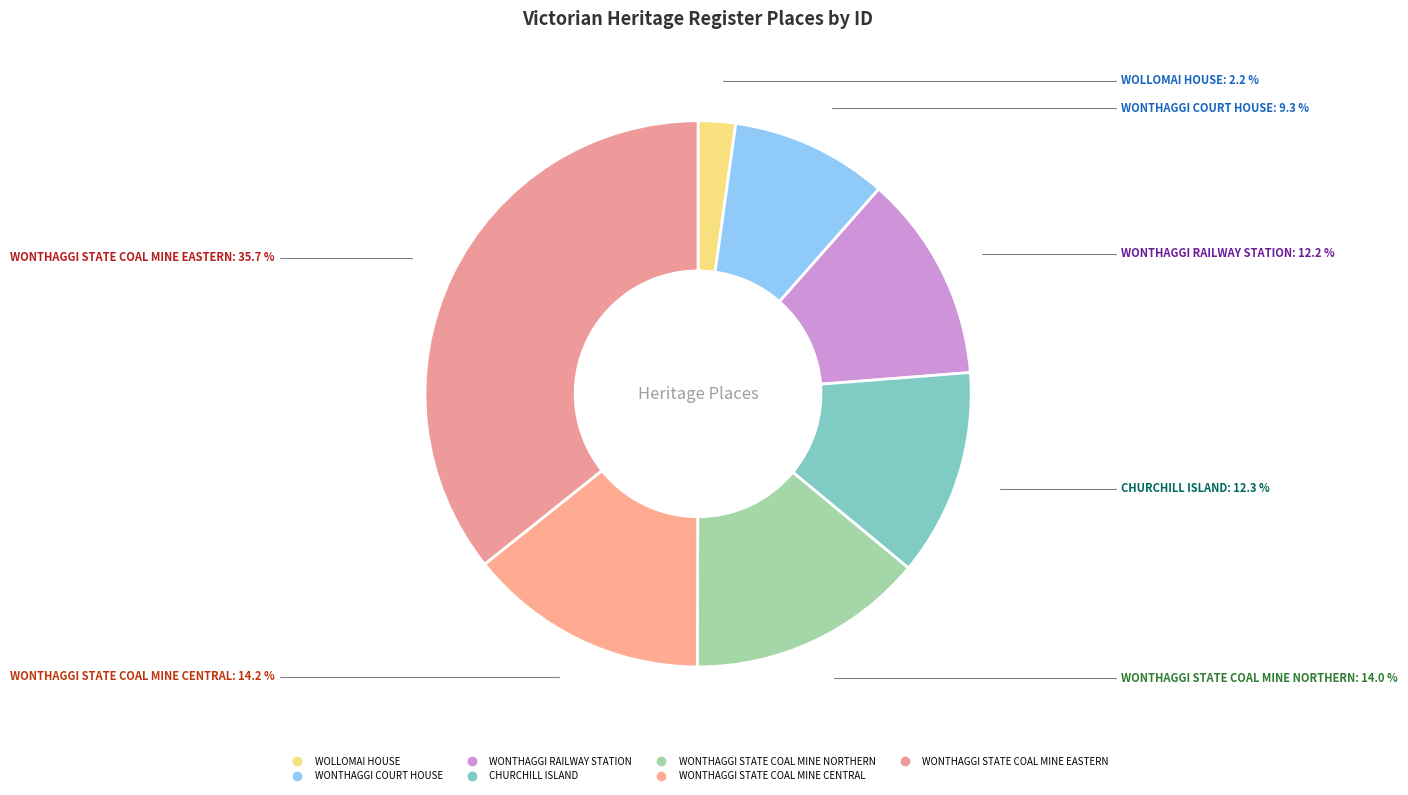

True or false: WONTHAGGI COURT HOUSE accounts for 9% of the total.

True